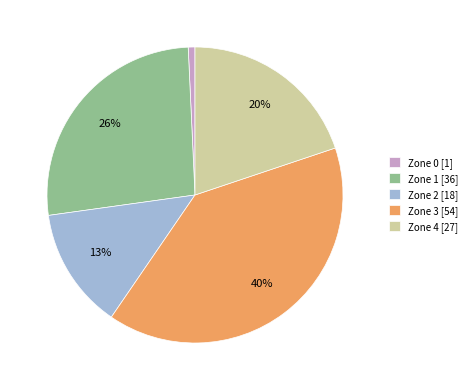

True or false: Zone 3 accounts for 40% of the total.

True